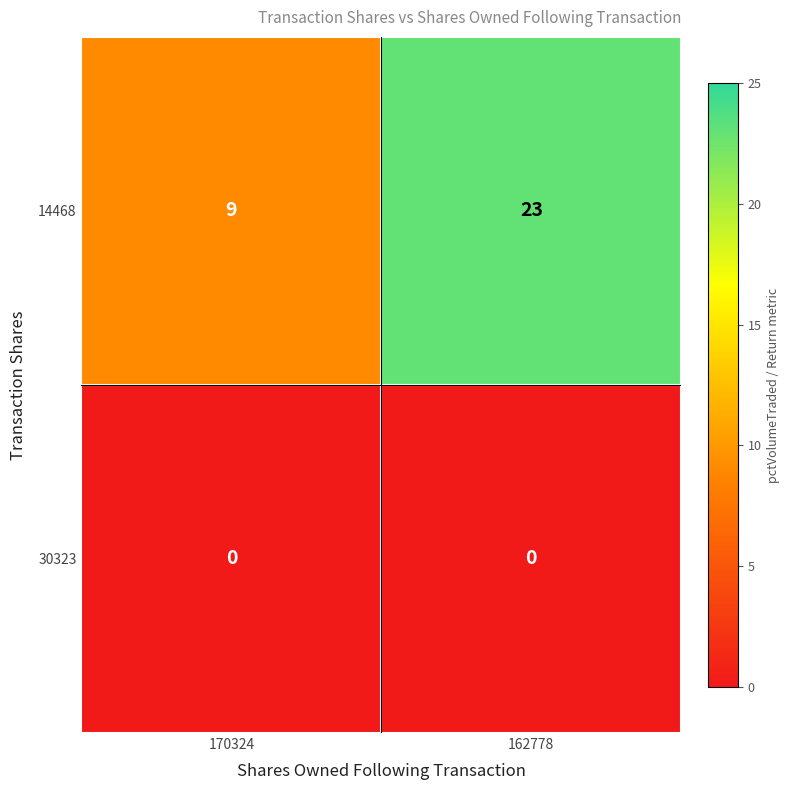

Reading left to right, list all the values displayed in this chart.

14468: 170324=9	162778=23
30323: 170324=0	162778=0